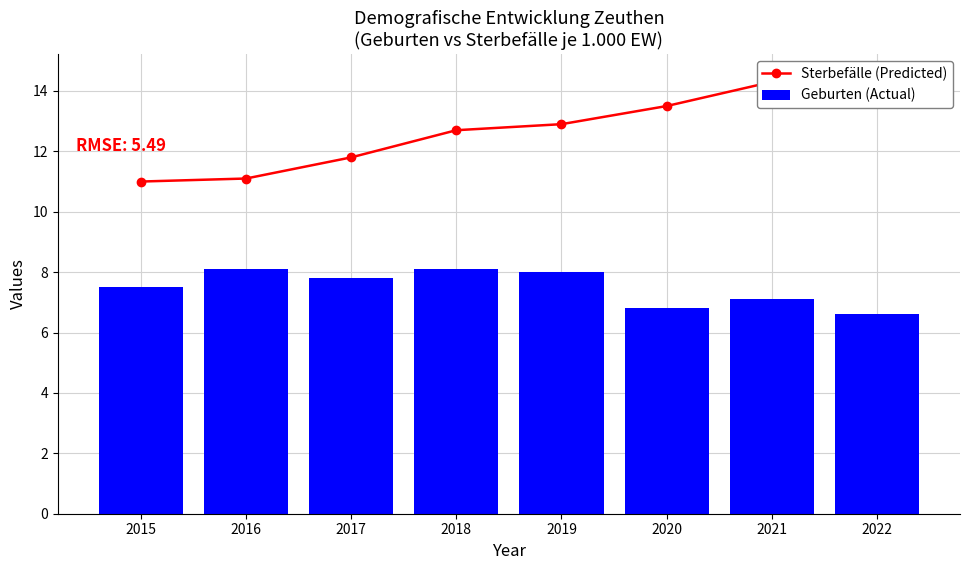

What is the maximum value for Sterbefälle (Predicted)?

14.5